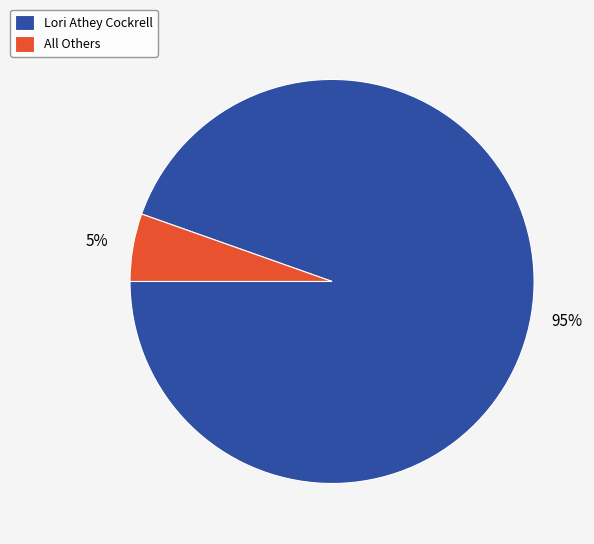

True or false: Lori Athey Cockrell accounts for 95% of the total.

True